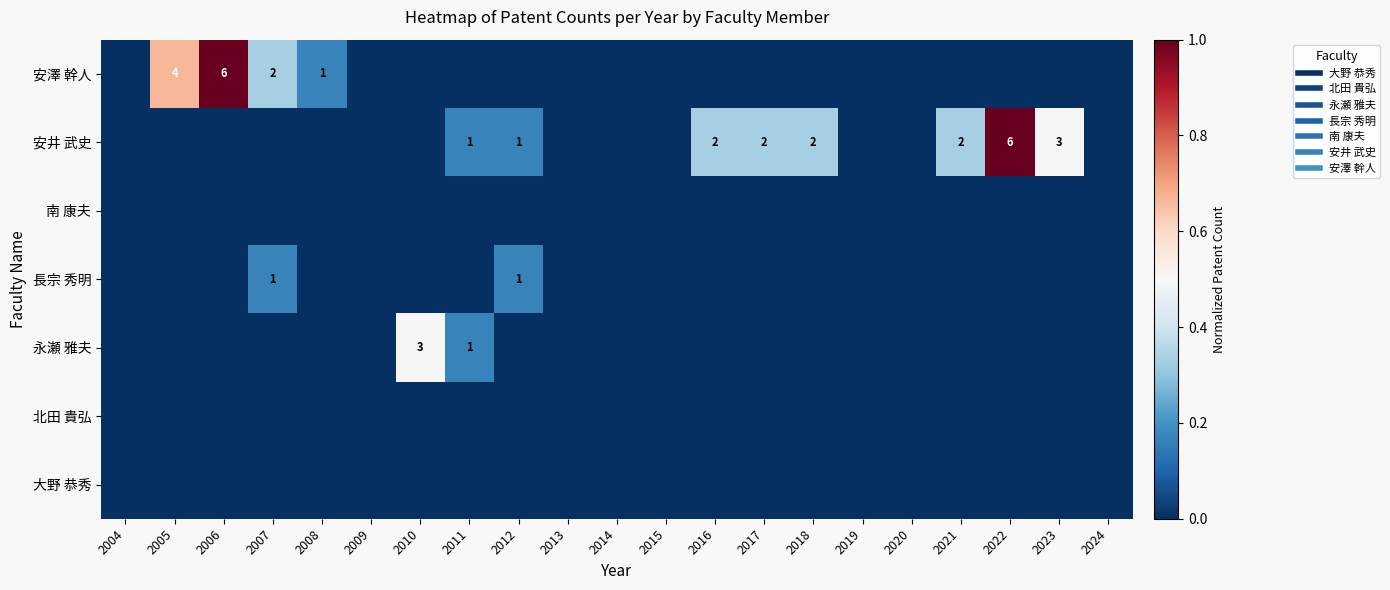

Is the value of 安澤 幹人 at 2017 greater than the value of 南 康夫 at 2020?

No